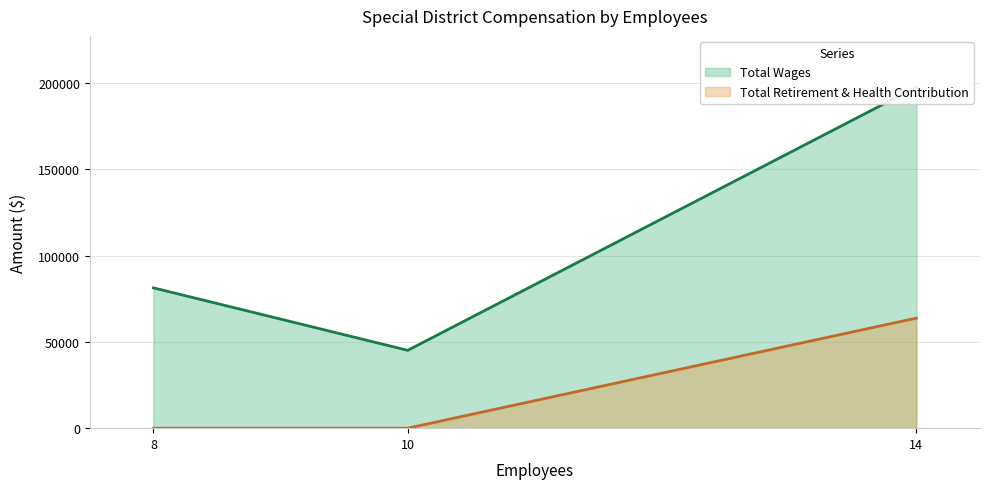

What is the highest value of the Total Retirement & Health Contribution series?

63800